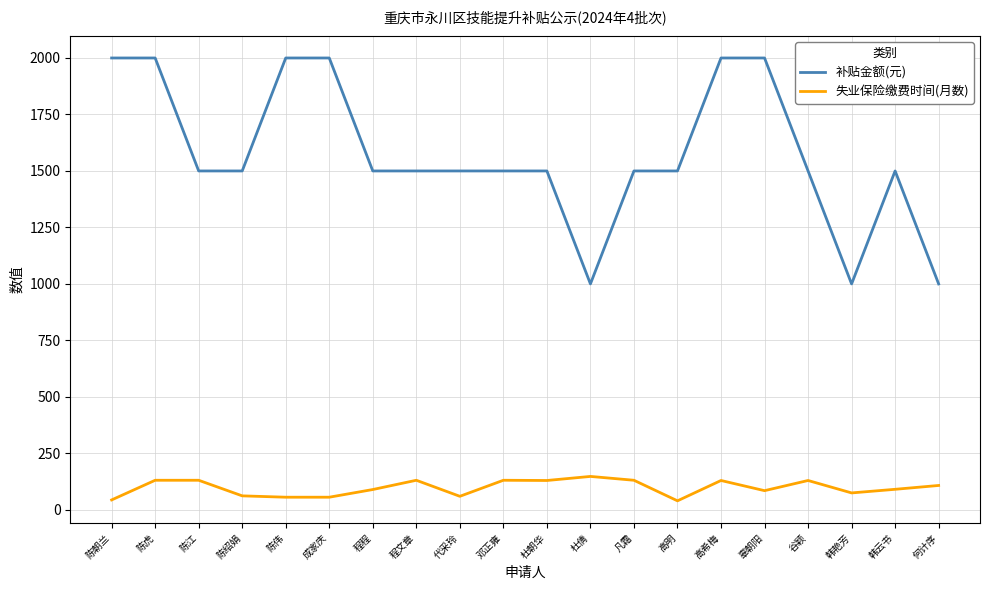

True or false: 失业保险缴费时间(月数) and 补贴金额(元) cross at least once.

False